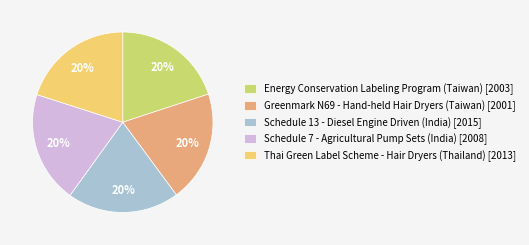

To the nearest percent, what percentage of the pie is Thai Green Label Scheme - Hair Dryers (Thailand) [2013]?

20%